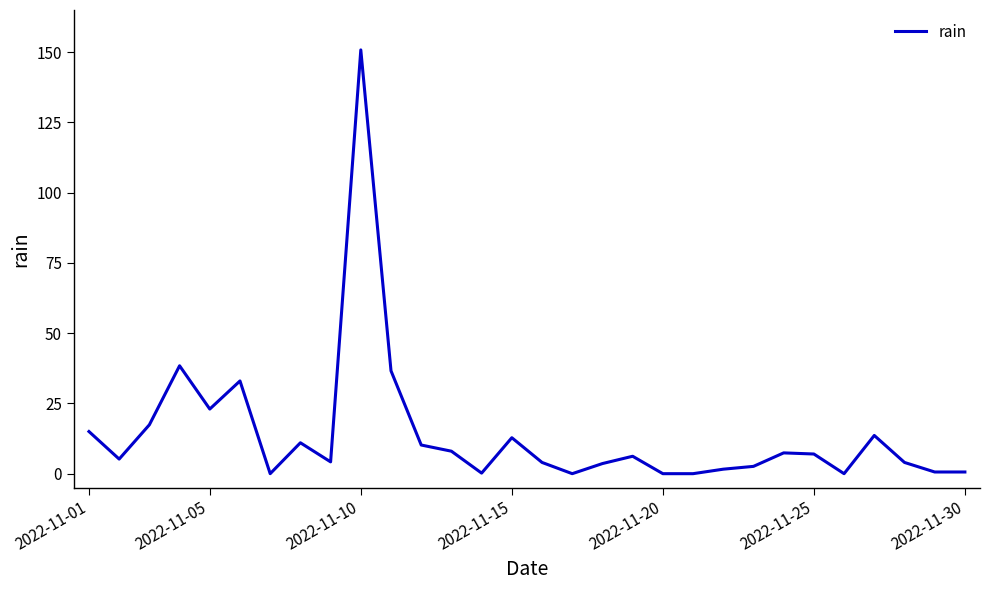

How many distinct data groups are displayed?

1